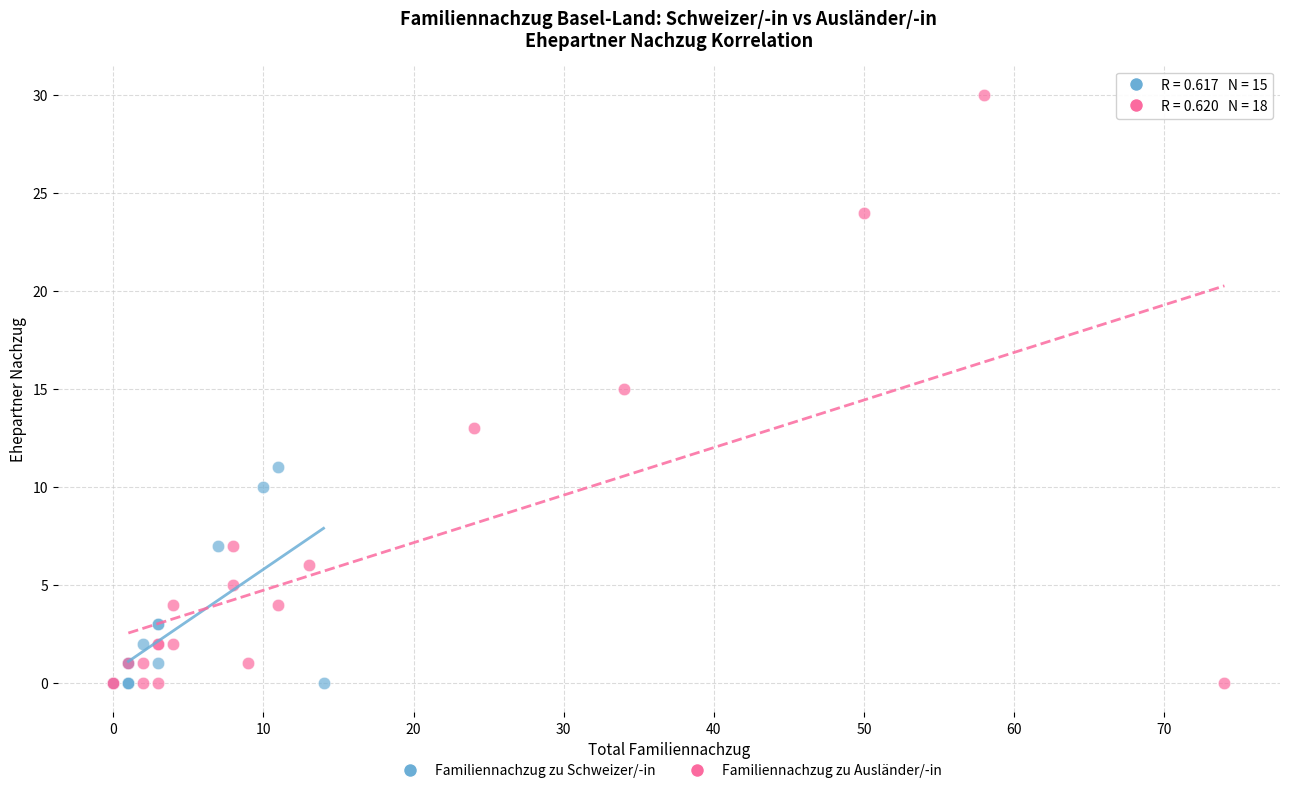

What are all the series names shown in the legend?

Familiennachzug zu Schweizer/-in, Familiennachzug zu Ausländer/-in